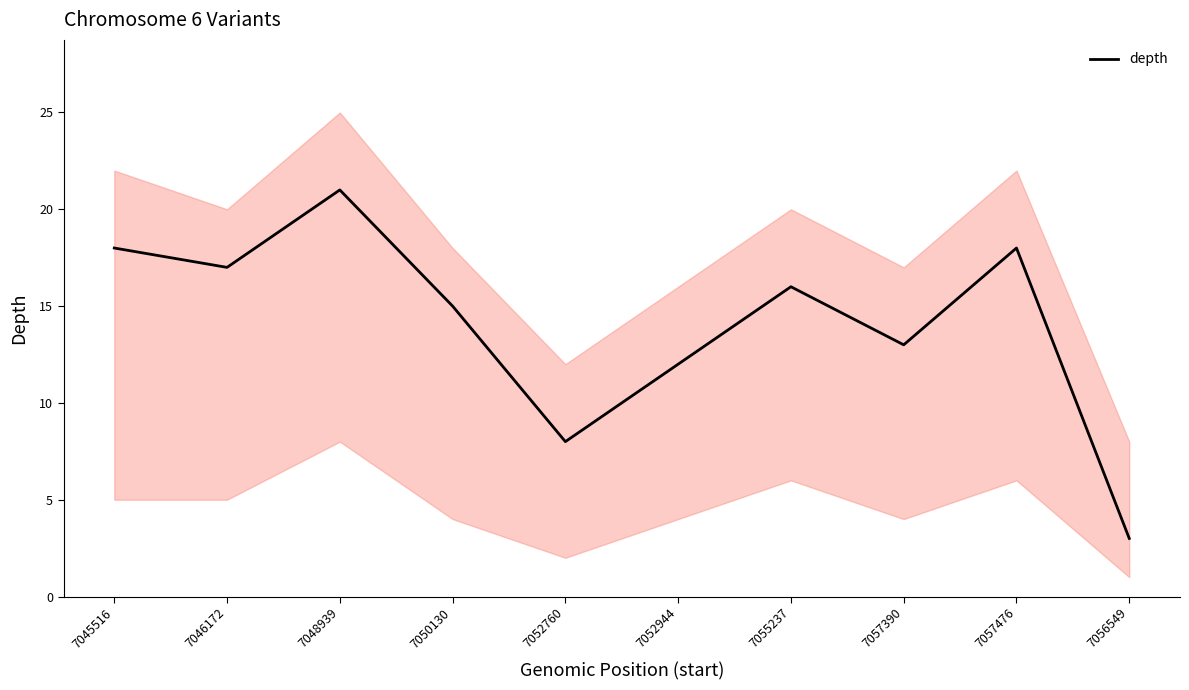

How many lines are shown in the chart?

1